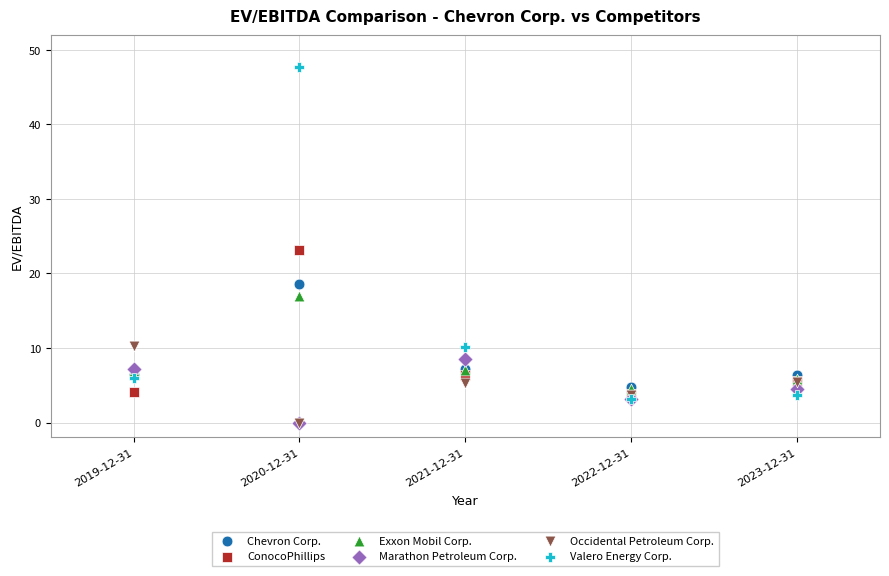

In the Valero Energy Corp. series, what Y value is closest to 25?

10.2